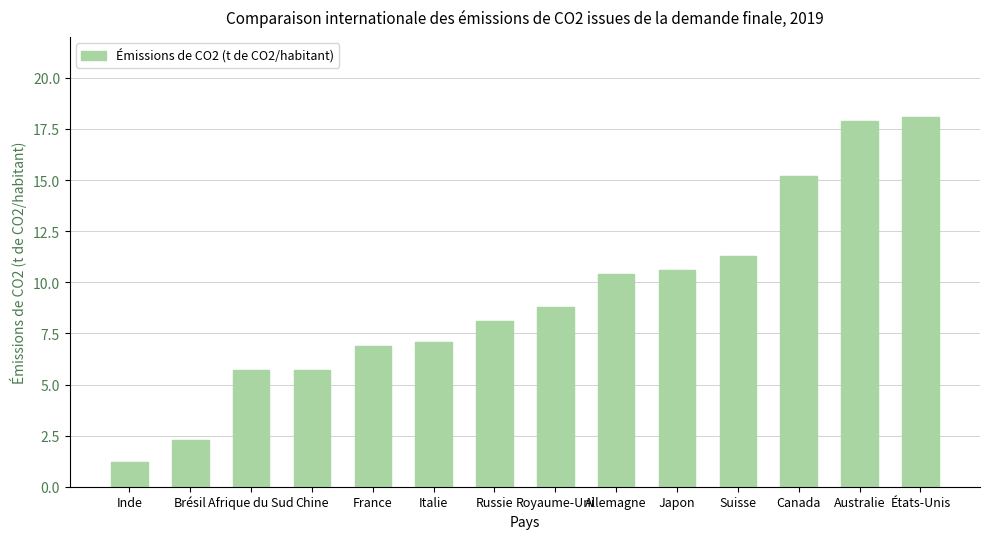

Where does the data first go above 8?

Russie